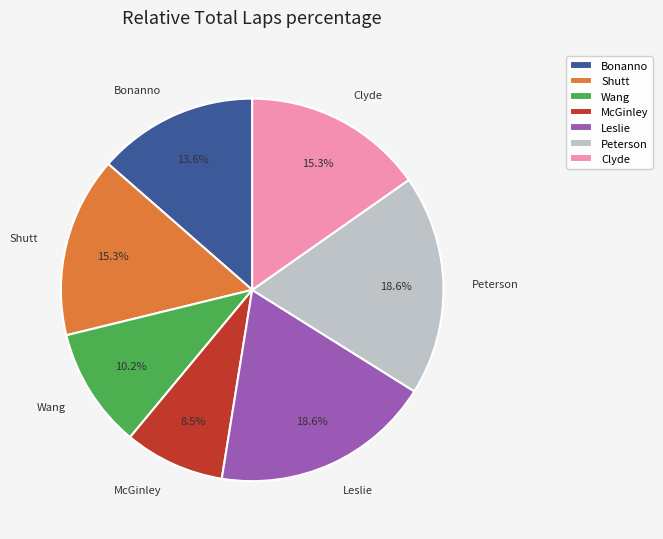

Which category has the smallest portion of the pie?

McGinley